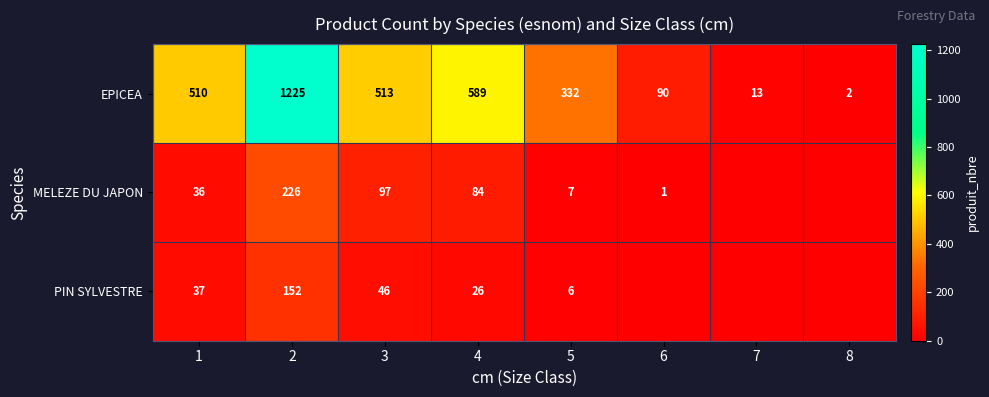

The value of PIN SYLVESTRE at 2 is 152. True or false?

True